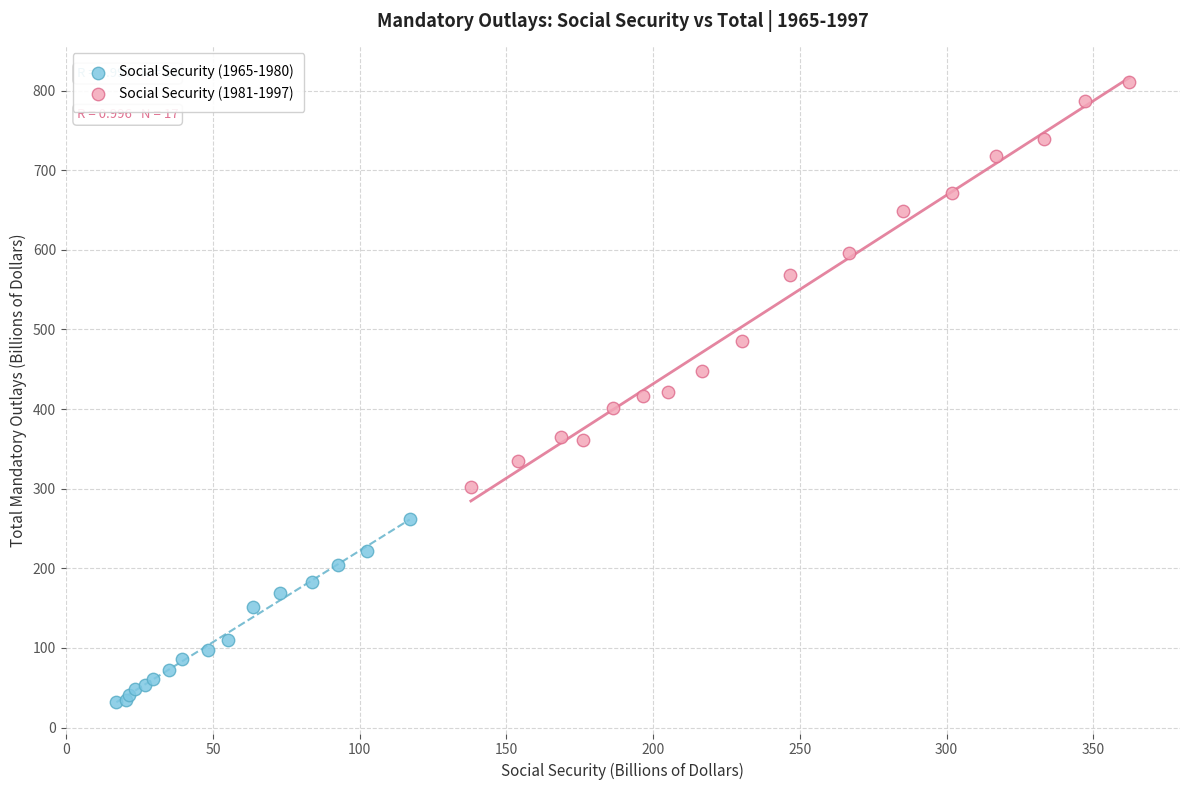

Which series has the largest Y range (max minus min)?

Social Security (1981-1997)